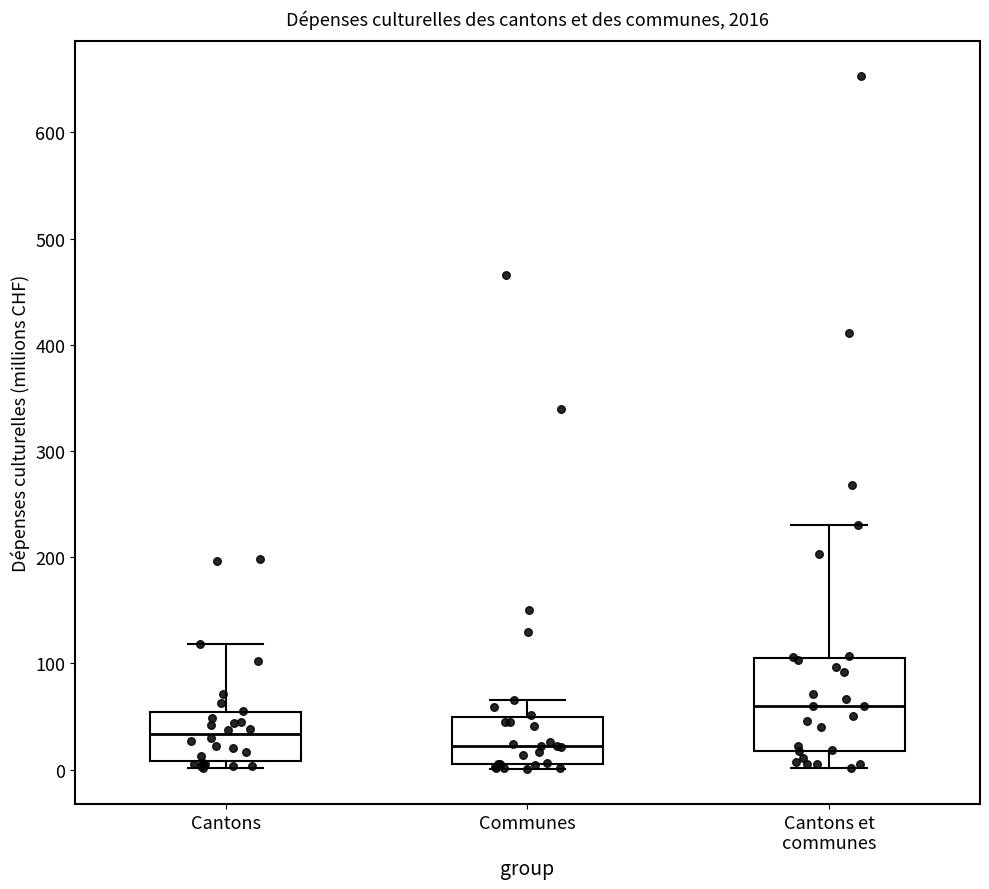

Reading left to right, read every box against the y-axis: the position of its median line, the range the box covers, and the ends of its whiskers. The values are not printed on the chart, so give them approximately, as read against the axis.

Cantons: median 30, box 10 to 50, whiskers 0 to 120
Communes: median 20, box 0 to 50, whiskers 0 (just below the box's lower edge) to 70
Cantons et communes: median 60, box 20 to 110, whiskers 0 to 230